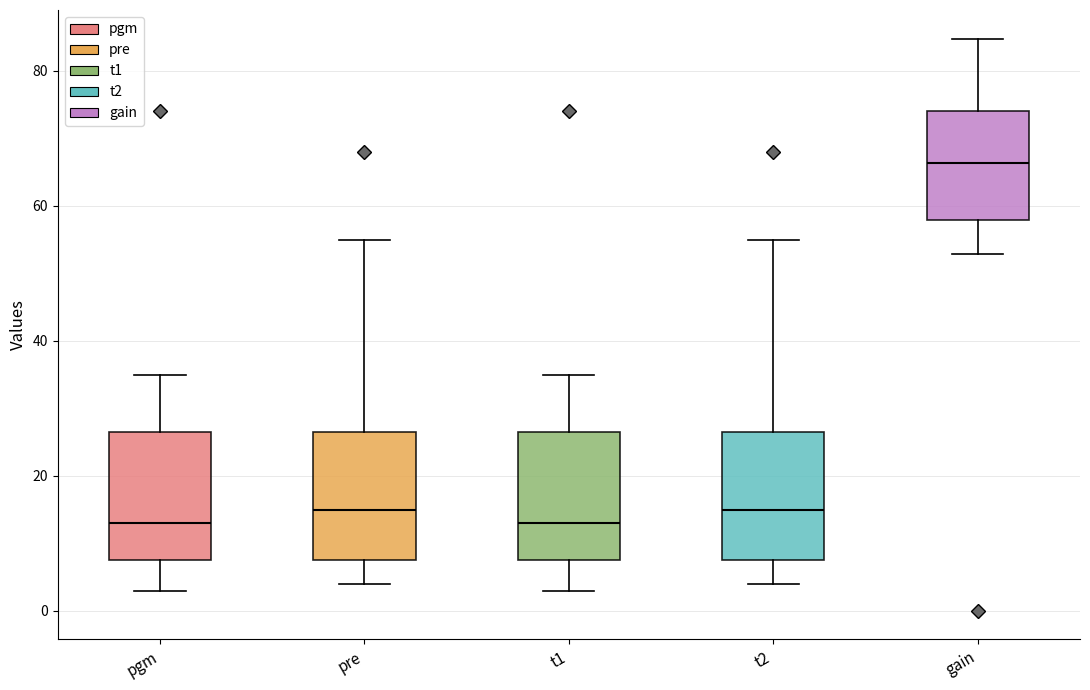

Which box has the highest median line?

gain